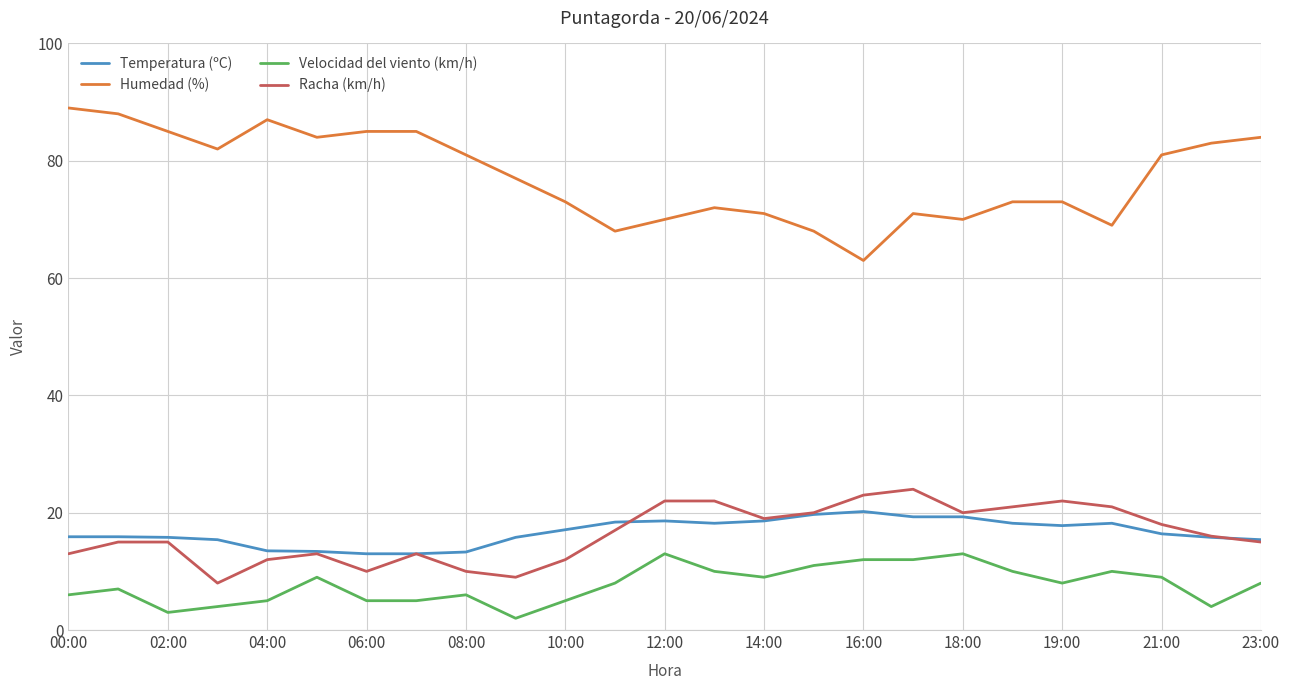

Which series has the largest total across all categories?

Humedad (%)